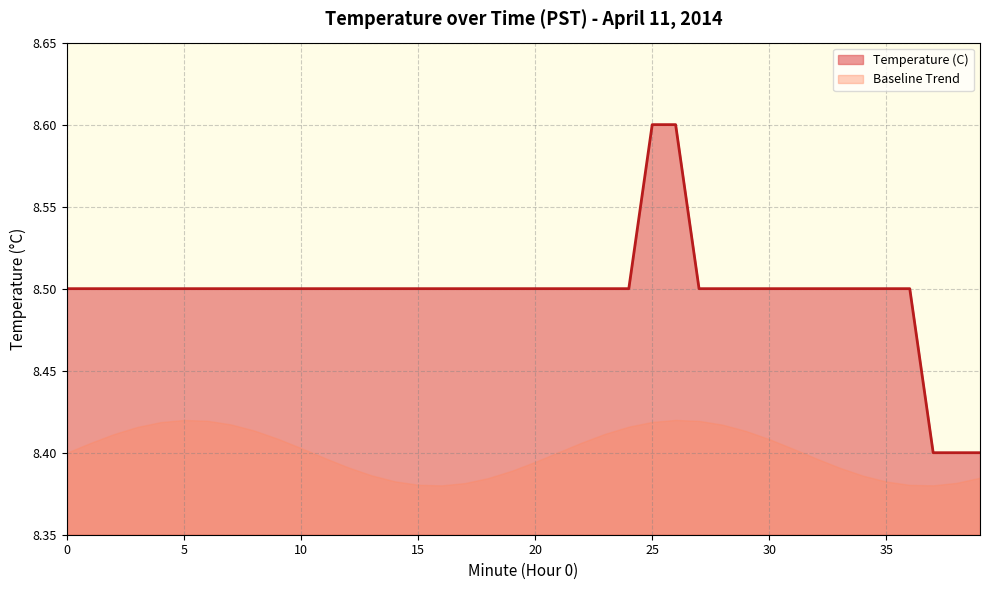

The value at 33 is 8.5. True or false?

True